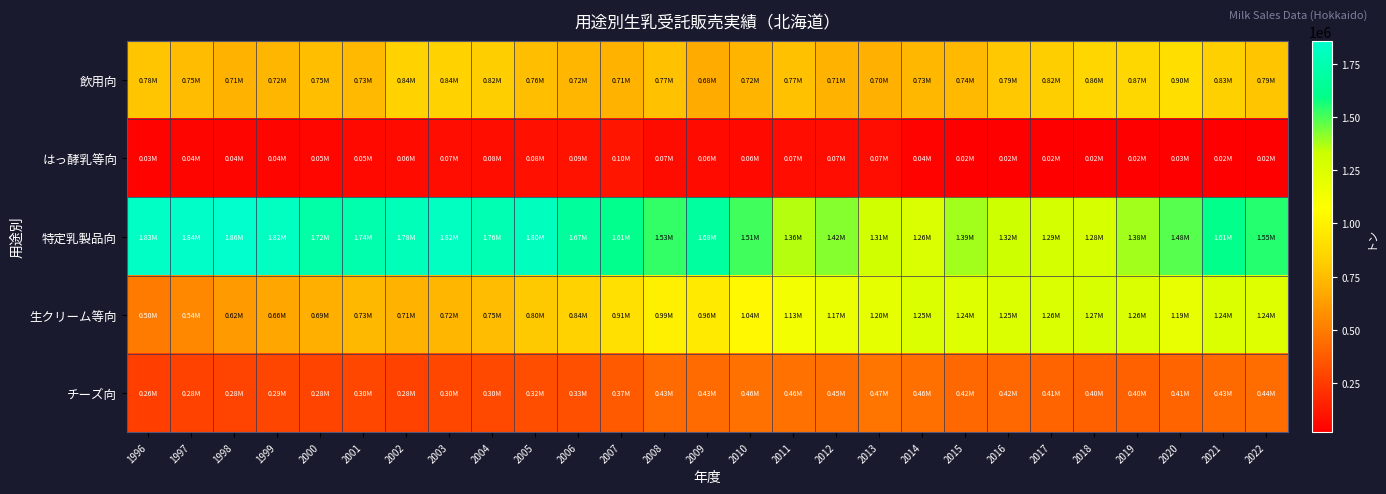

Which series has the largest total across all categories?

特定乳製品向